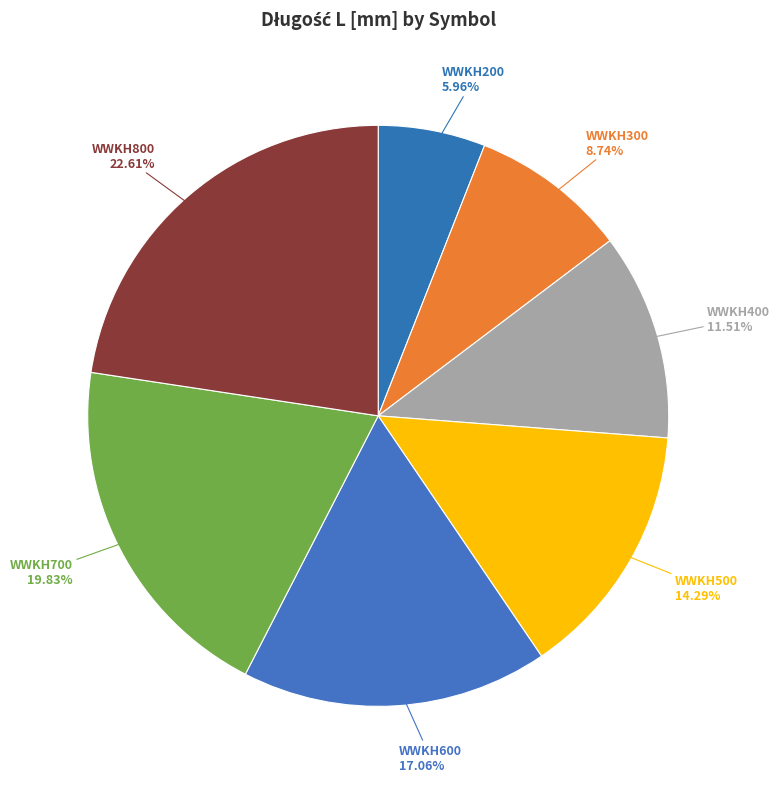

How many slices are in this pie chart?

7